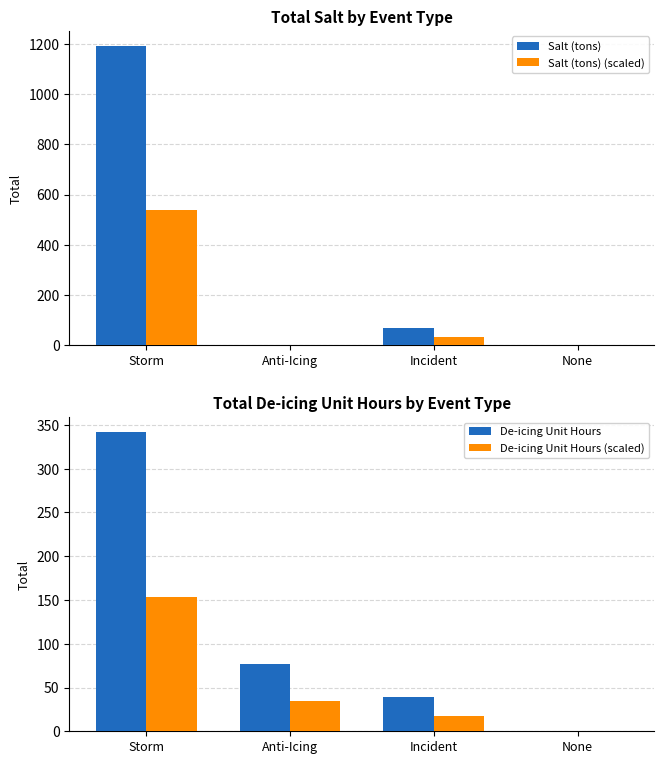

Reading right to left, what are all the values shown in this chart?

Salt (tons): 0.0	69.0	0.0	1192.0
Salt (tons) (scaled): 0.0	31.1	0.0	536.4
De-icing Unit Hours: 0.0	39.0	77.0	342.0
De-icing Unit Hours (scaled): 0.0	17.6	34.6	153.9